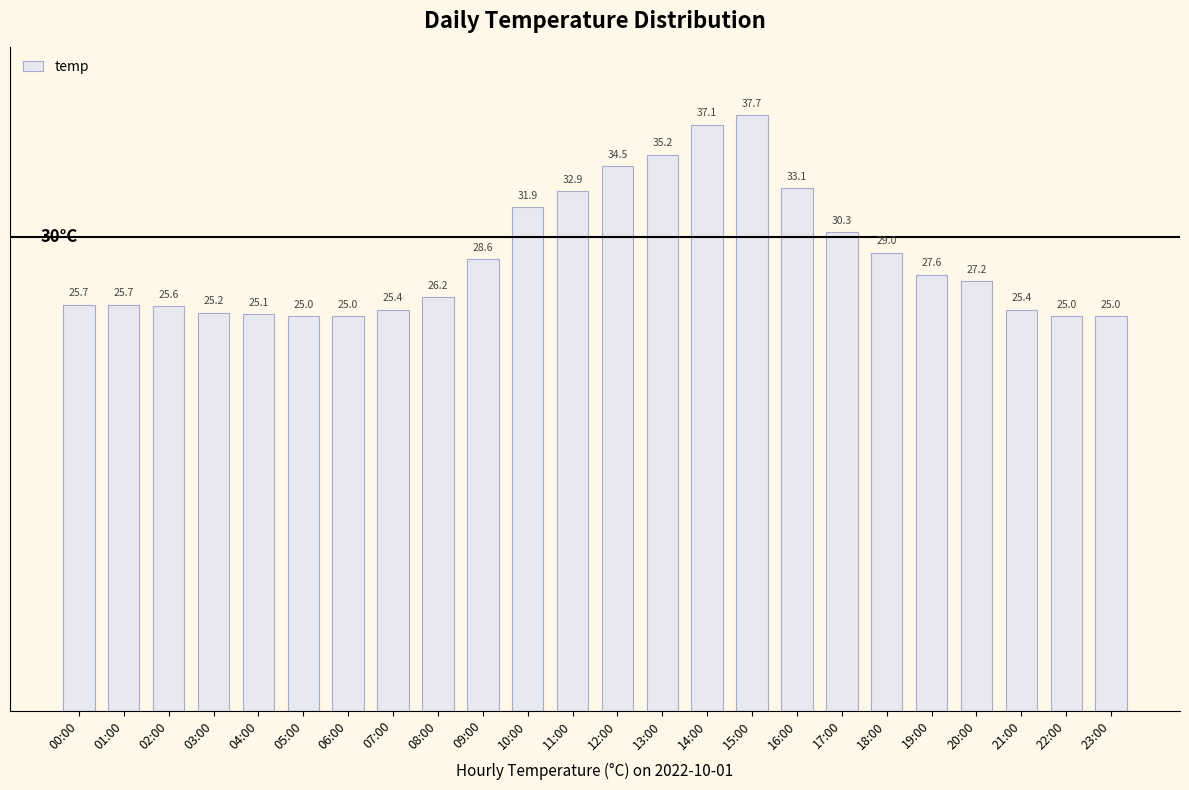

What is the label of the 11th bar from the left?

10:00